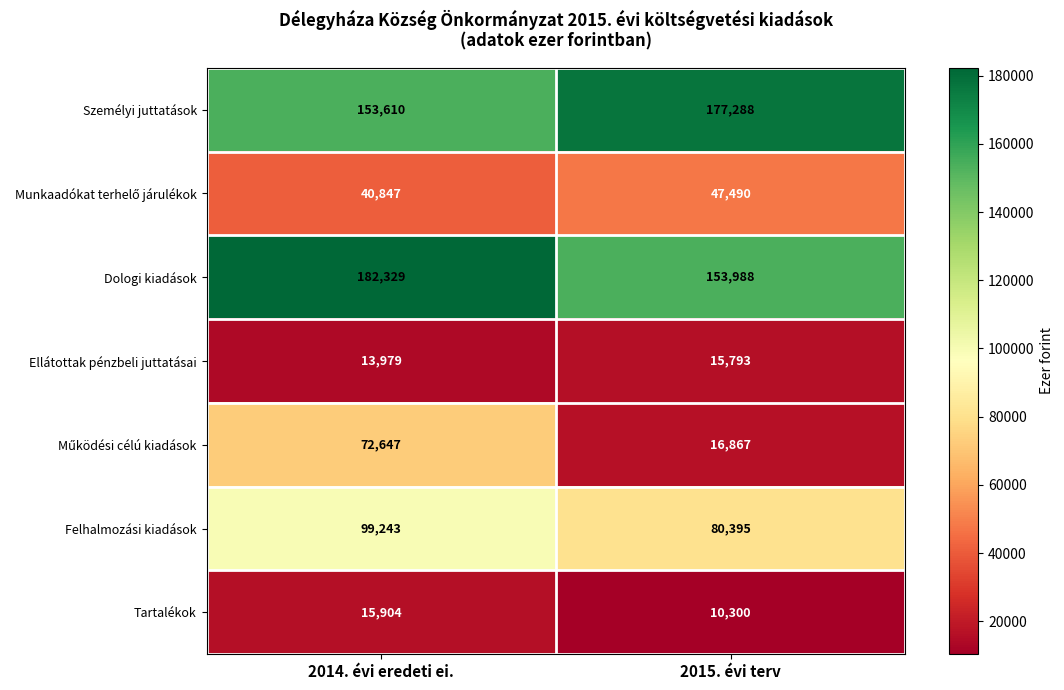

At how many categories does at least one series exceed 87144?

2